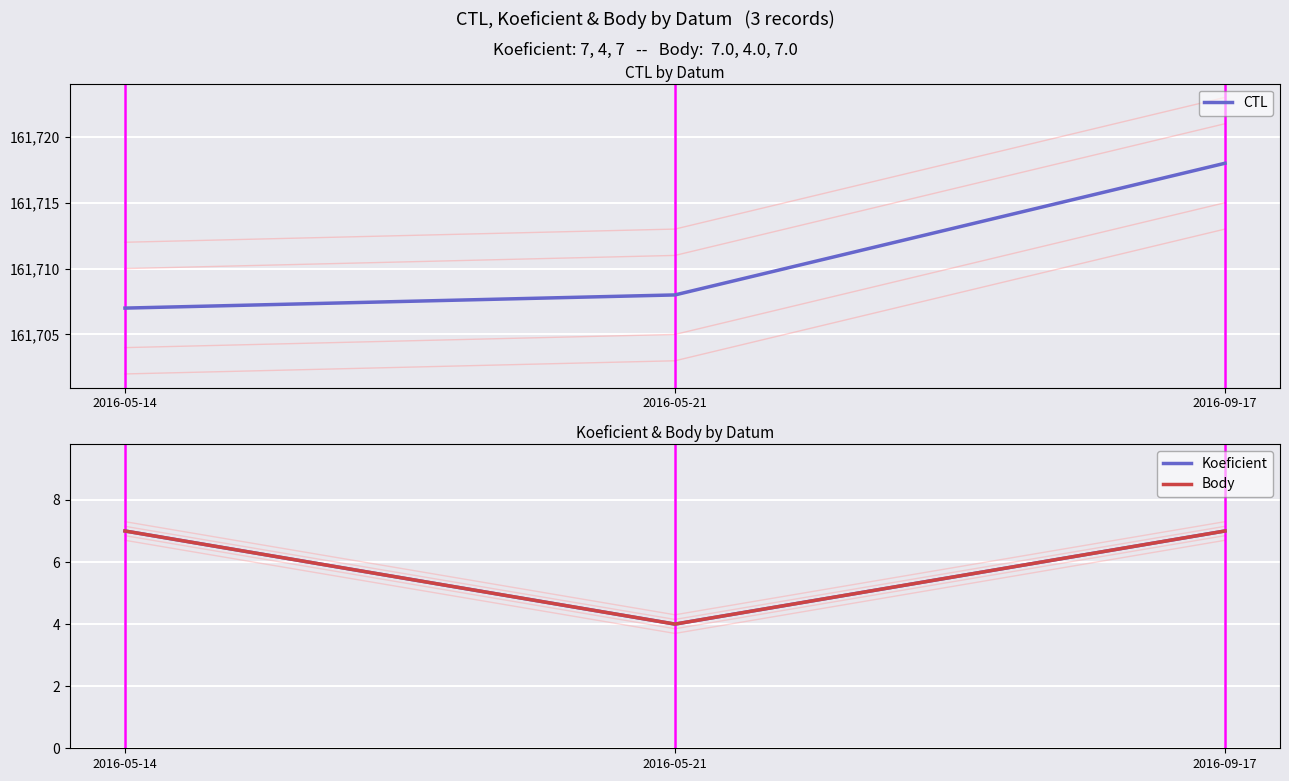

Which series has the largest range (max minus min)?

CTL